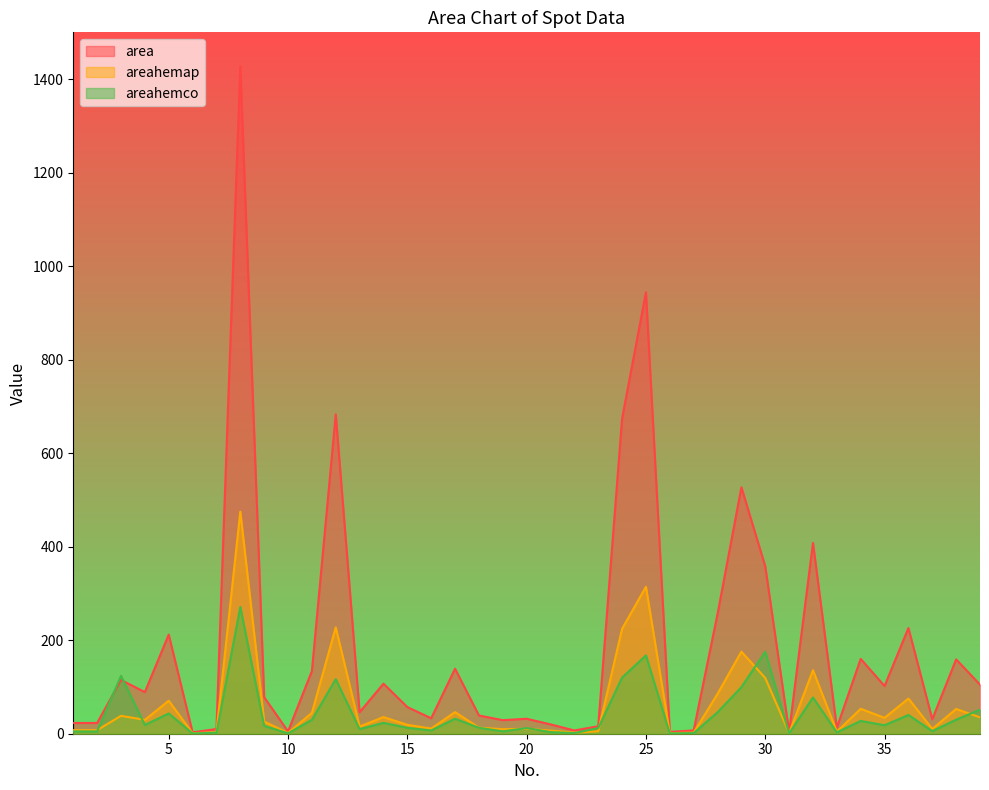

Reading right to left, transcribe all the data shown in this chart.

area: 105.0	159.0	31.0	226.0	102.0	160.0	13.0	408.0	4.0	358.0	527.0	256.0	7.0	4.0	944.0	674.0	16.0	7.0	20.0	32.0	29.0	39.0	139.0	33.0	57.0	107.0	46.0	683.0	134.0	5.0	78.0	1427.0	10.0	3.0	212.0	89.0	115.0	23.0	23.0
areahemap: 35.0	52.9	10.3	75.3	34.0	53.3	4.3	135.9	1.3	119.2	175.5	85.2	2.3	1.3	314.3	224.4	5.3	2.3	6.7	10.7	9.7	13.0	46.3	11.0	19.0	35.6	15.3	227.4	44.6	1.7	26.0	475.2	3.3	1.0	70.6	29.6	38.3	7.7	7.7
areahemco: 51.4	30.1	5.5	40.1	18.2	27.3	2.9	77.5	0.8	175.3	99.6	45.8	1.2	0.7	167.5	120.1	12.1	1.2	3.4	12.1	5.1	12.7	32.1	7.0	12.6	23.3	9.9	116.8	29.7	0.9	16.8	271.2	2.0	0.6	43.3	18.7	123.7	4.9	4.9